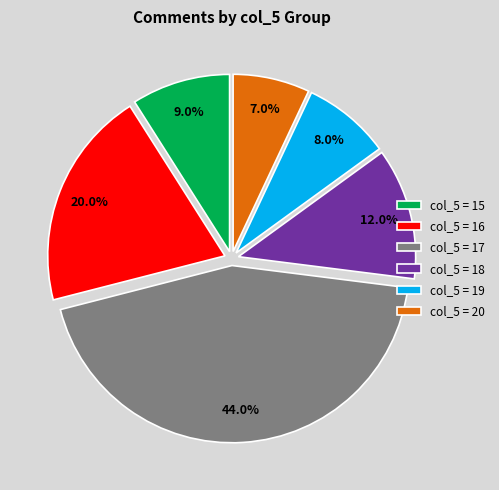

Is there any slice that represents more than half of the pie?

No